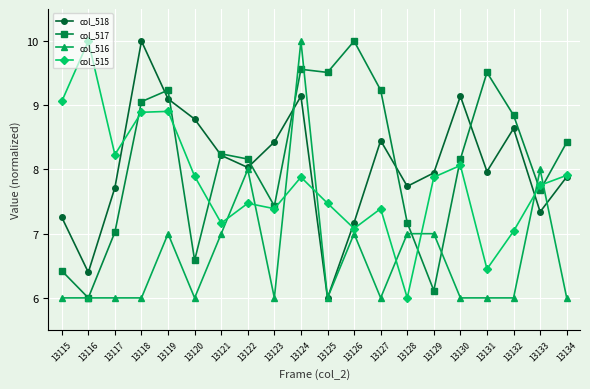

What is the value of the col_517 point at the 2nd from the left?

6.0